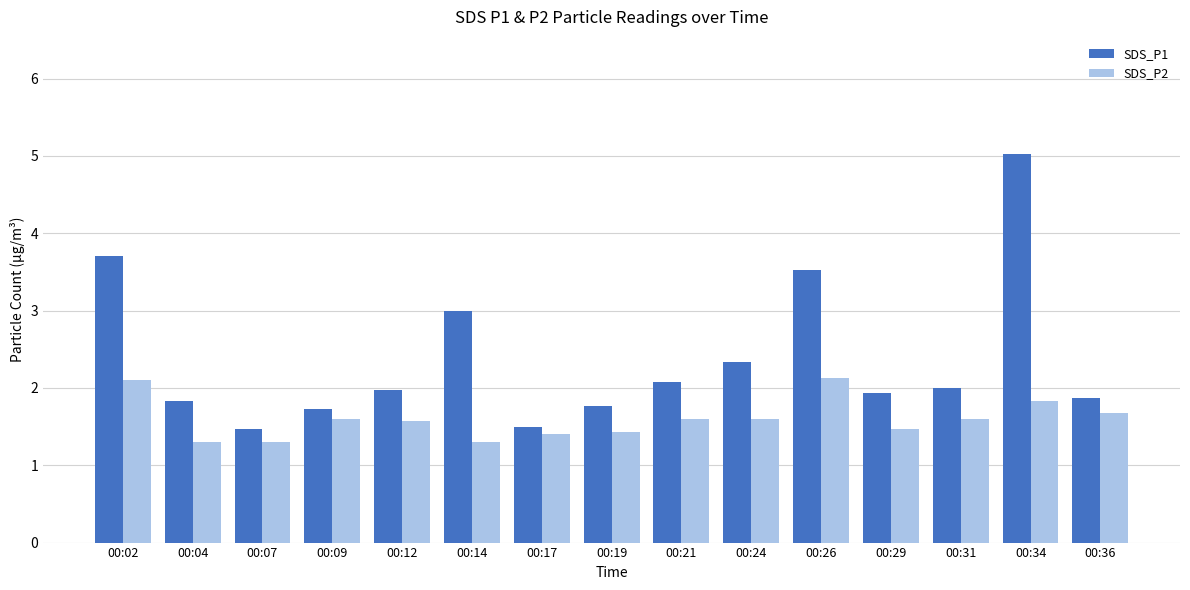

Which label corresponds to the largest value in the chart?

00:34